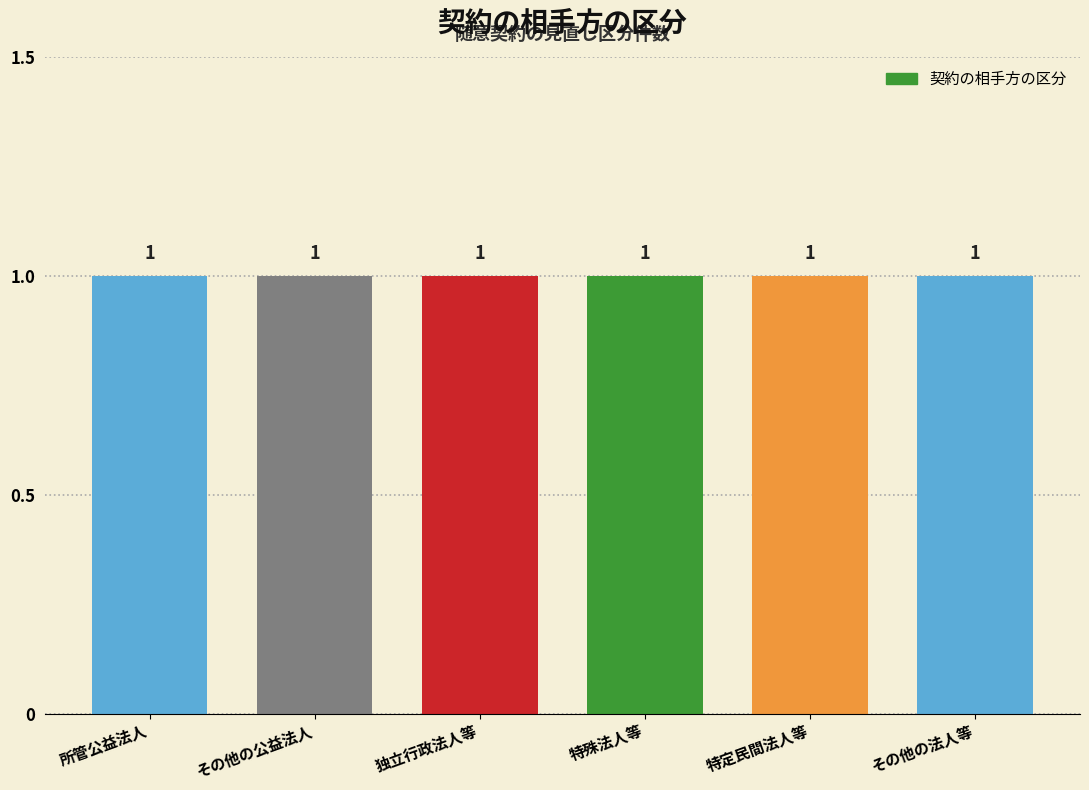

List the labels in order of value, smallest first.

所管公益法人, その他の公益法人, 独立行政法人等, 特殊法人等, 特定民間法人等, その他の法人等